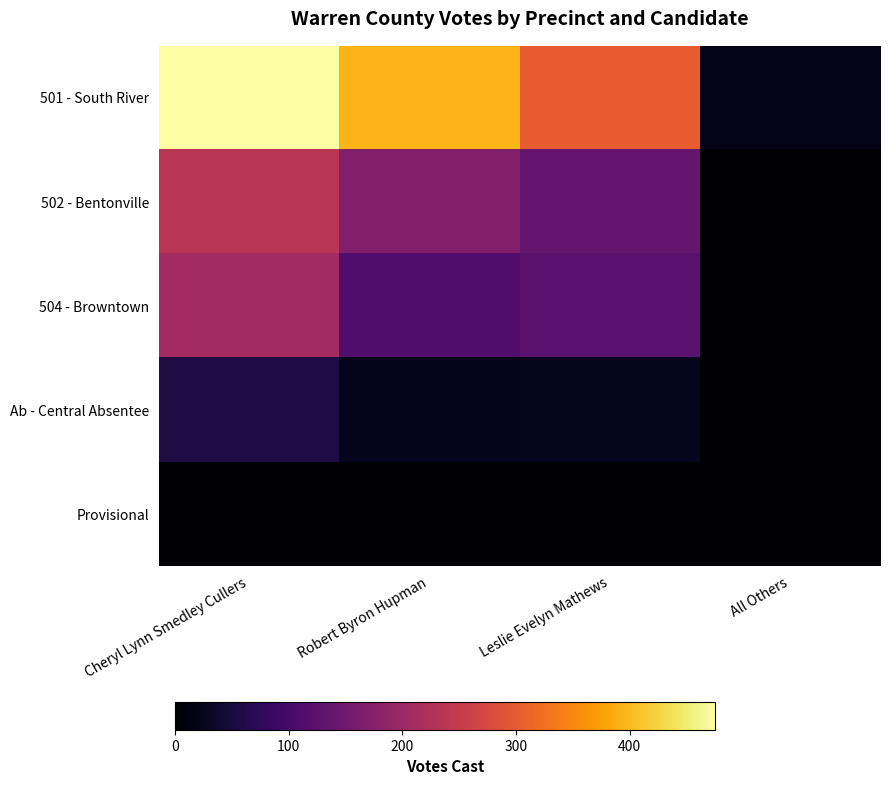

At Cheryl Lynn Smedley Cullers, list the series in order from largest to smallest.

501 - South River, 502 - Bentonville, 504 - Browntown, Ab - Central Absentee, Provisional